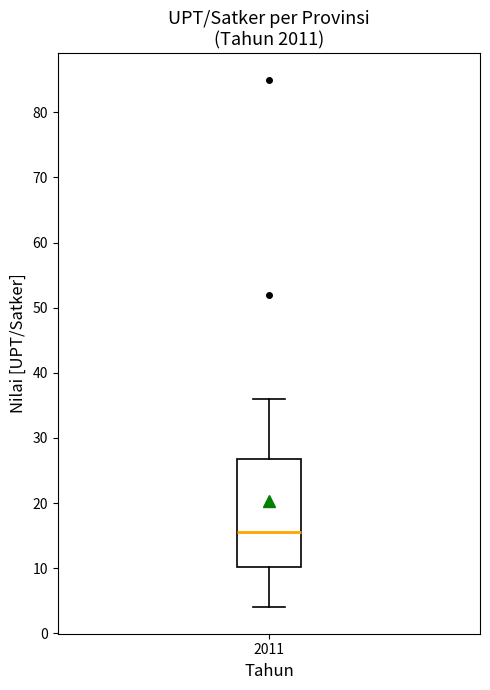

Where is the lower edge of the box at x = 2011 on the y-axis? The values are not printed on the chart, so give them approximately, as read against the axis.

10